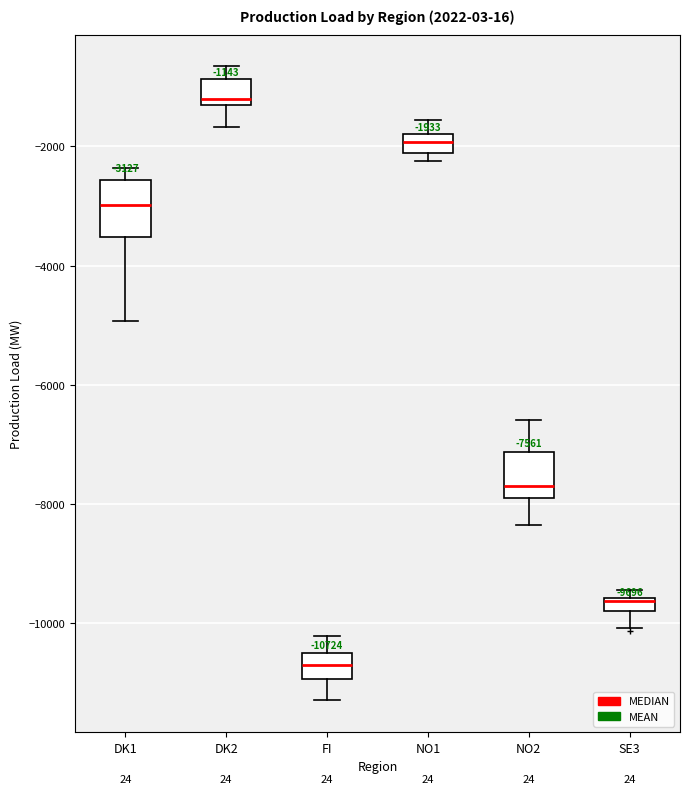

Which box's median line is the lowest?

FI